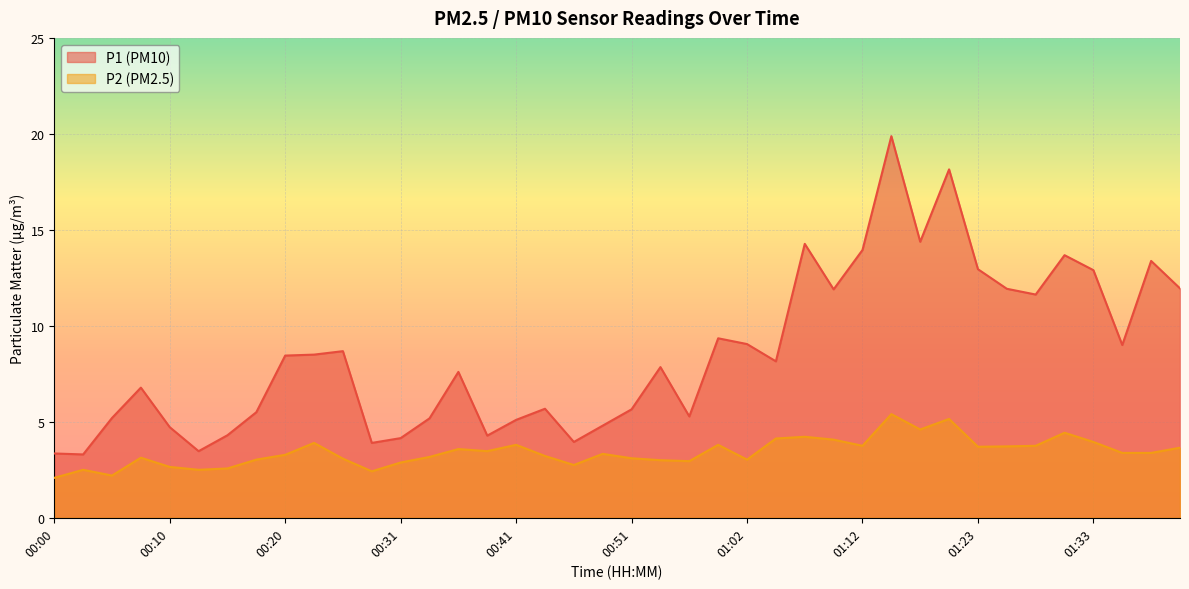

Where is the first local maximum for P1?

00:08